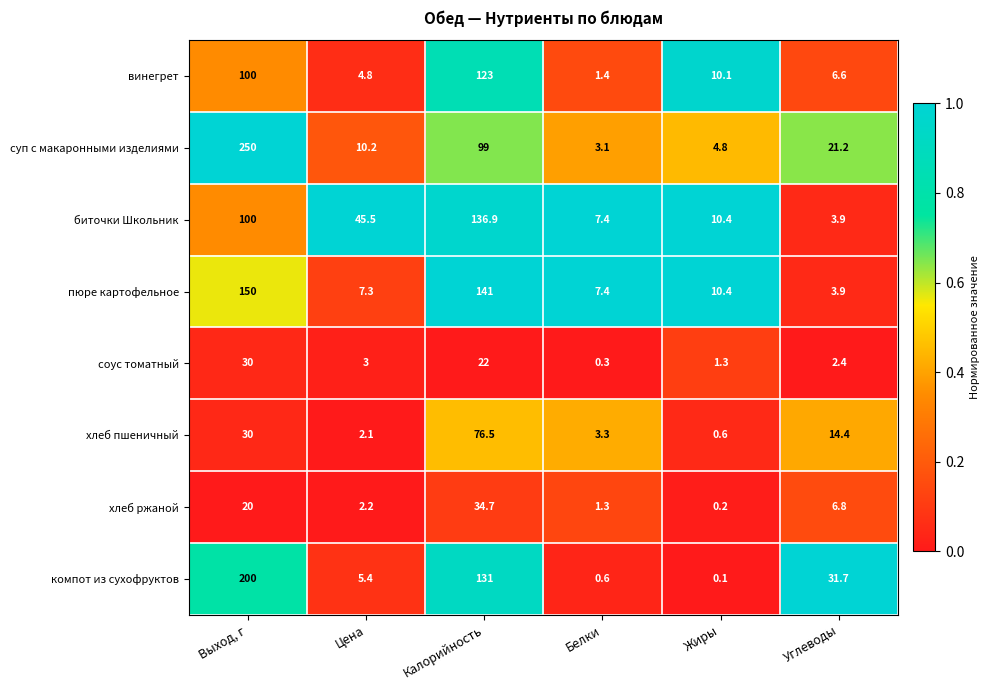

What value does the хлеб пшеничный series have at Белки?

3.3